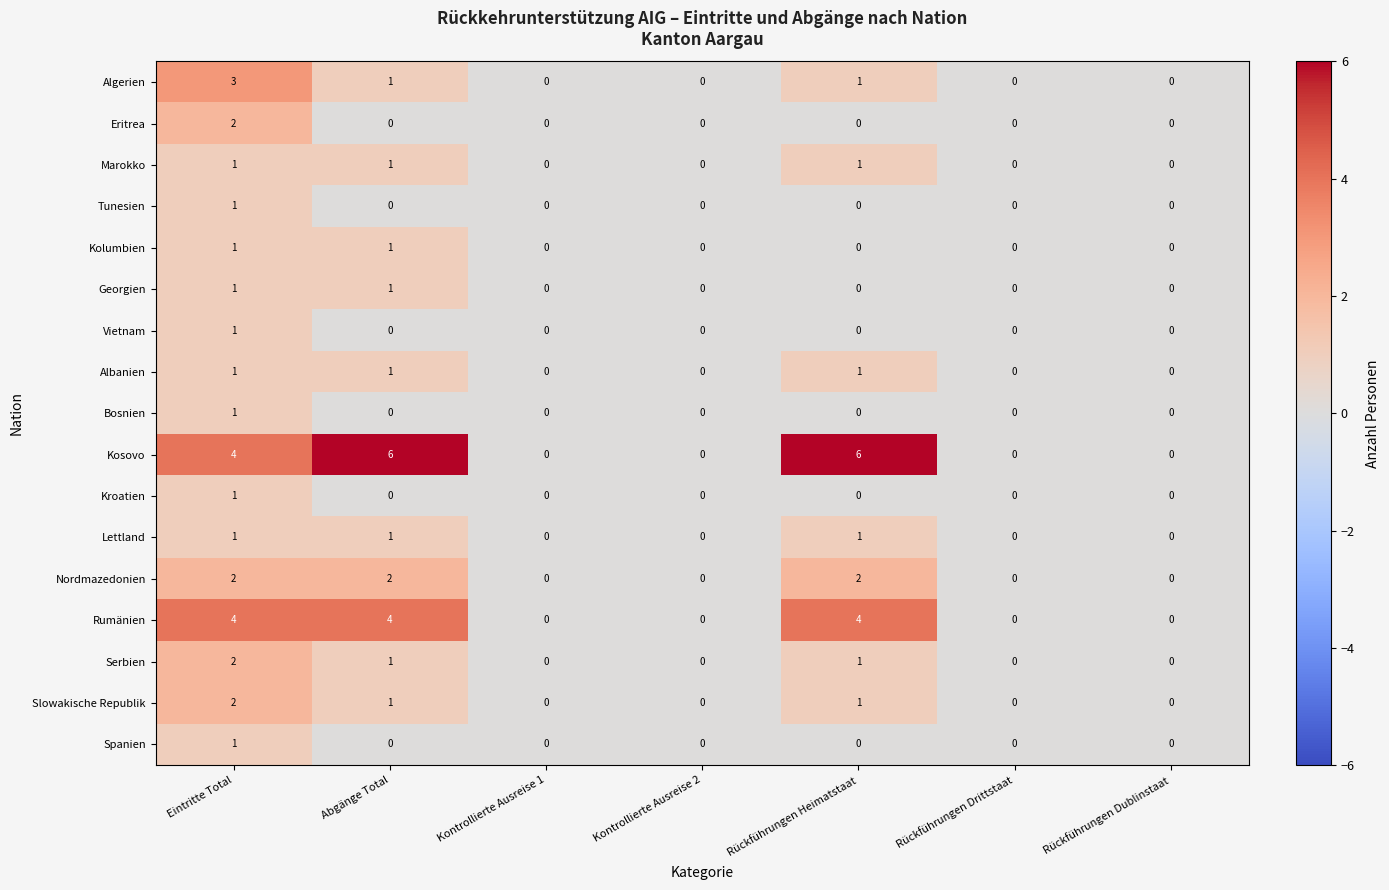

The Vietnam series shows 1 at Eintritte Total. True or false?

True